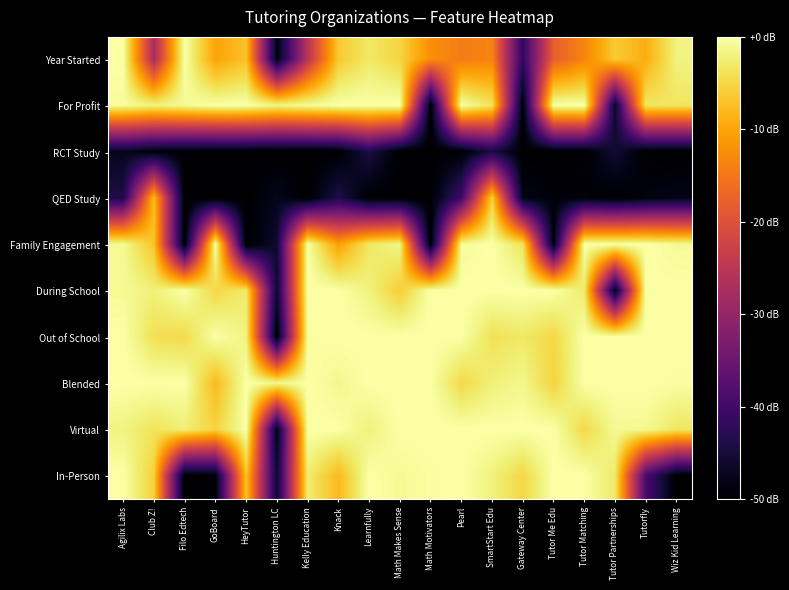

At which category does the chart reach its peak across all series?

Agilix Labs